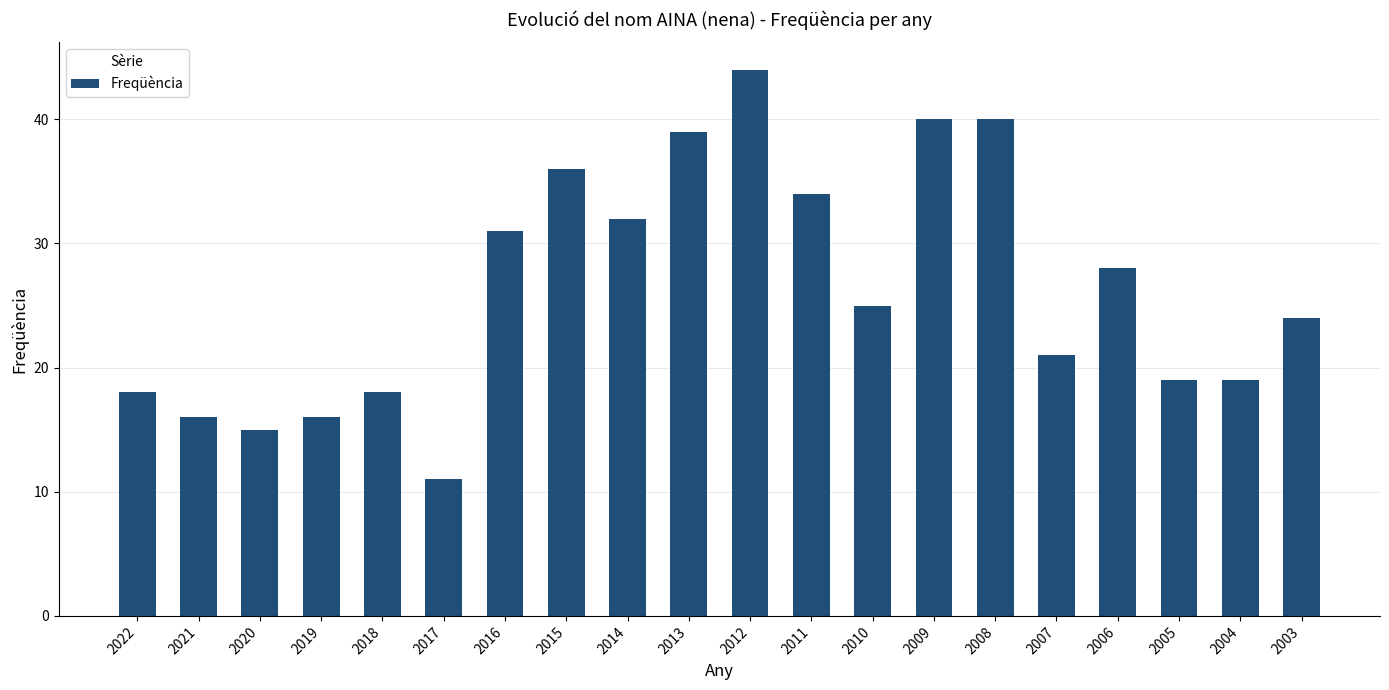

At which category does the chart reach its peak across all series?

2012